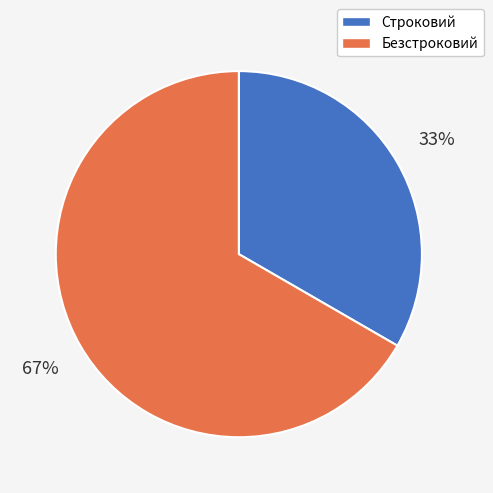

To the nearest percent, what is the average slice percentage?

50%